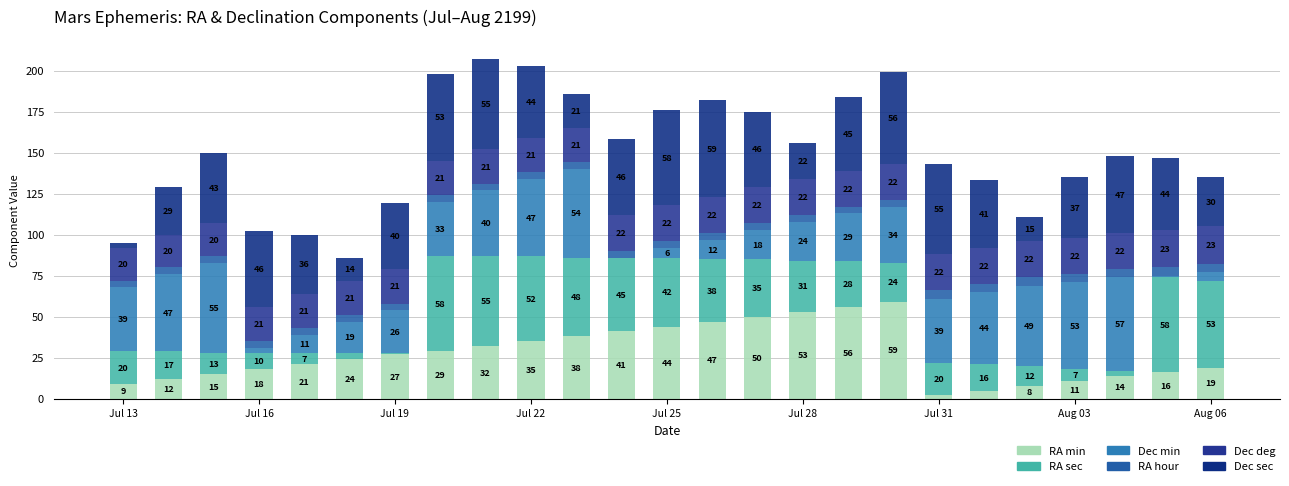

Count the number of data series in this chart.

6